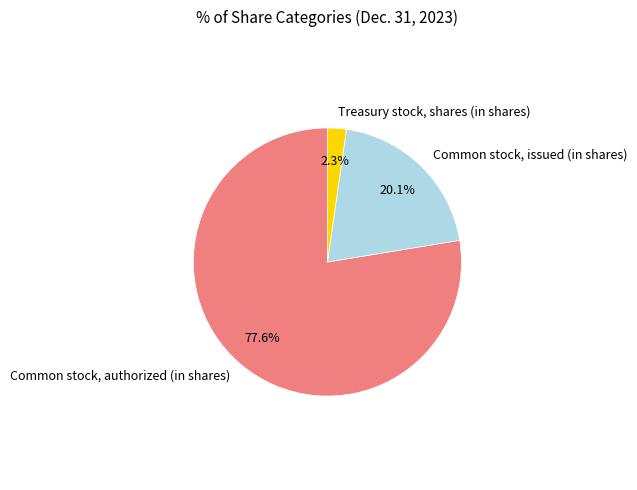

Rank the categories by value from highest to lowest.

Common stock, authorized (in shares), Common stock, issued (in shares), Treasury stock, shares (in shares)